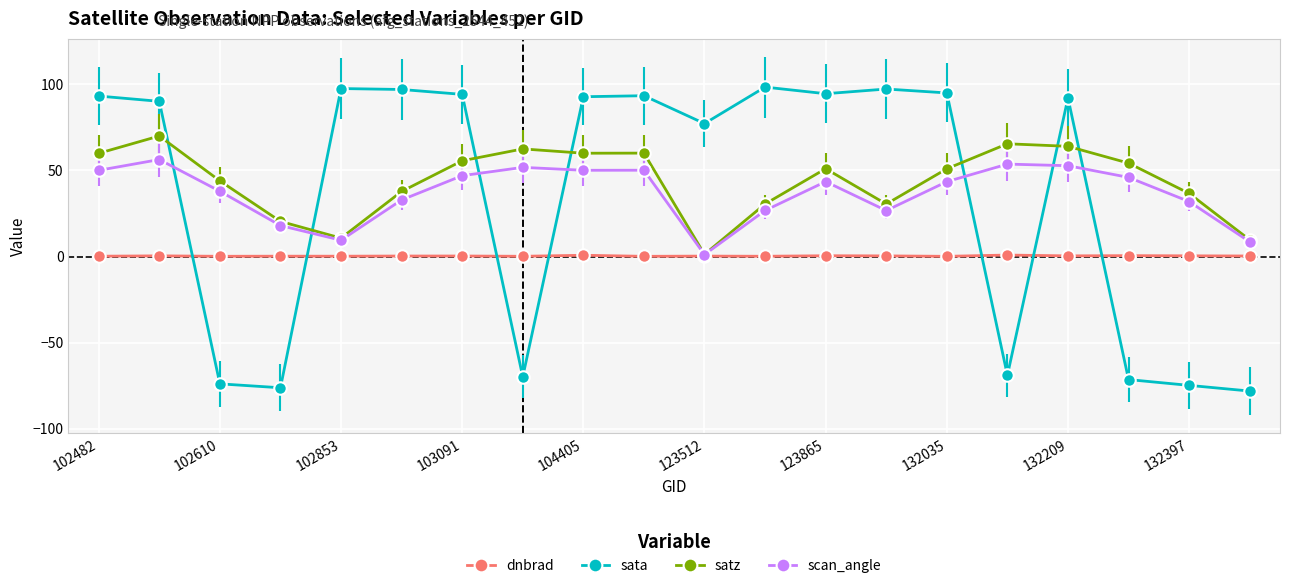

True or false: scan_angle has more than 2 interior local peaks.

True